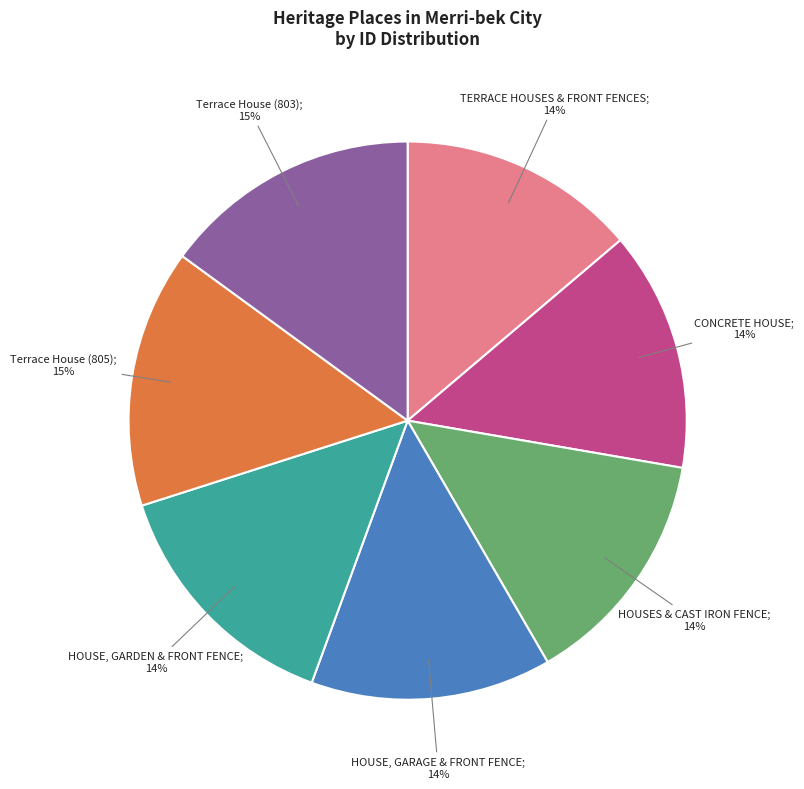

Is there any slice that represents more than half of the pie?

No